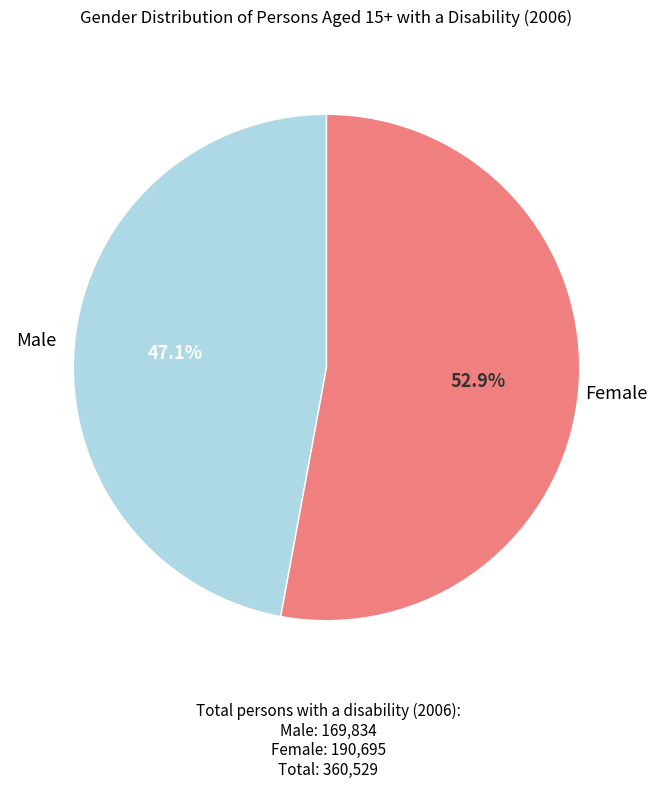

Combined, what portion of the pie is Female and Male?

100.0%